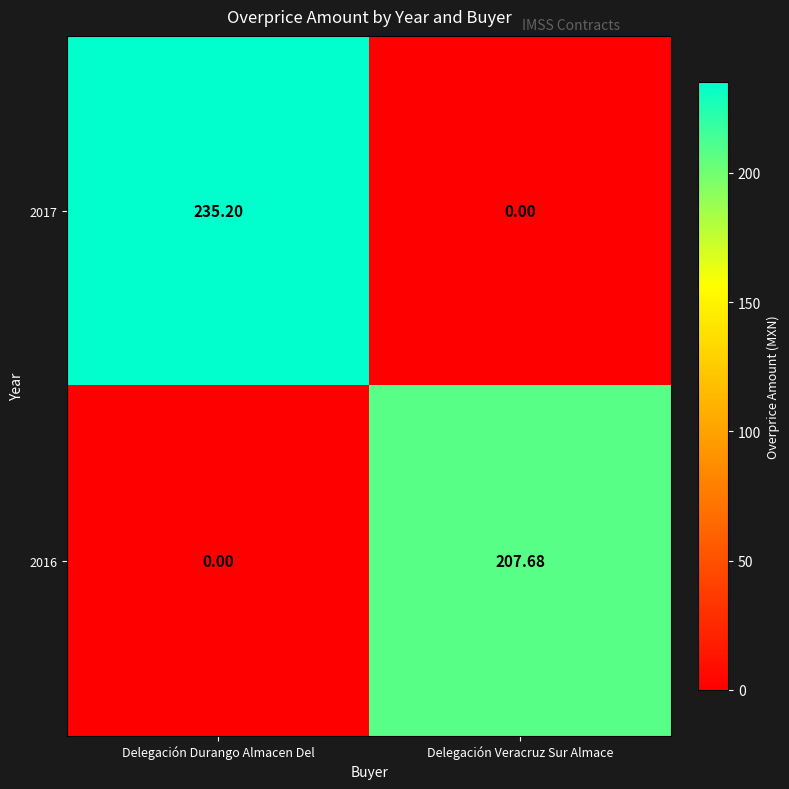

Which category has the highest value across all series?

Delegación Durango Almacen Del